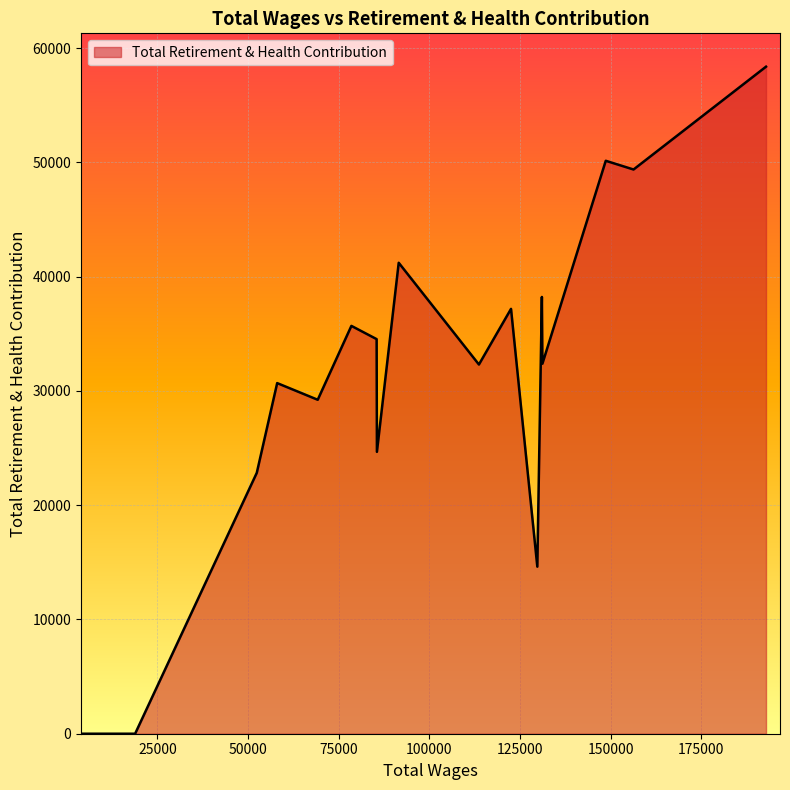

What is the maximum value shown in the chart?

58382